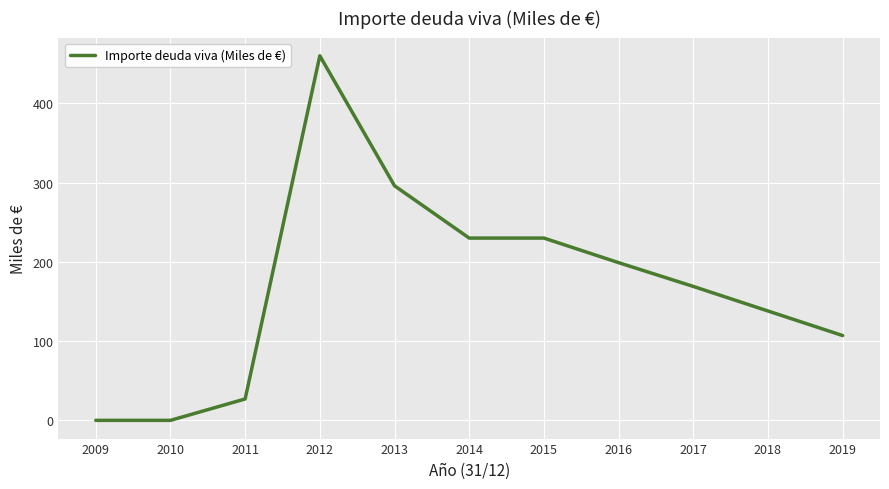

Is it true that the value at 2016 is 199?

True